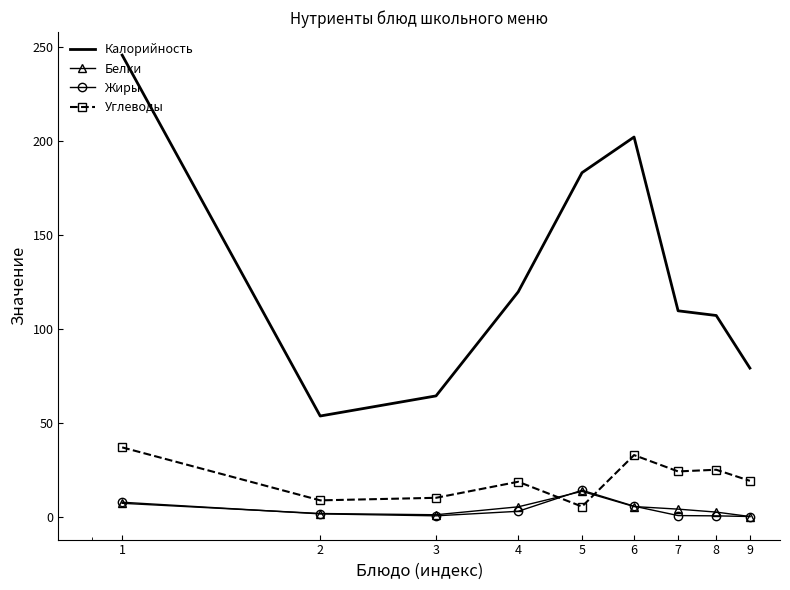

True or false: Белки and Калорийность intersect in this chart.

False